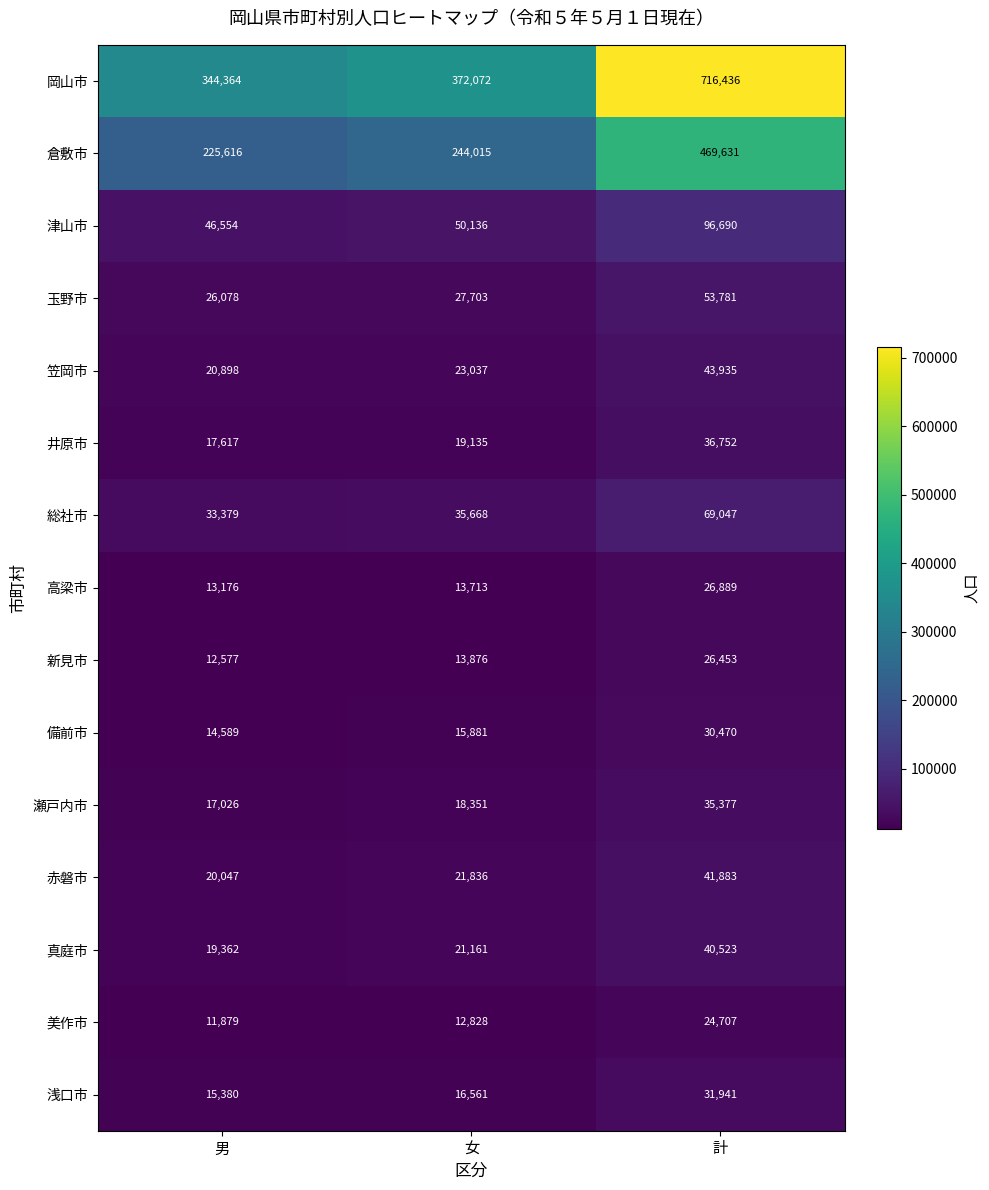

What is the minimum value shown in the chart?

11879